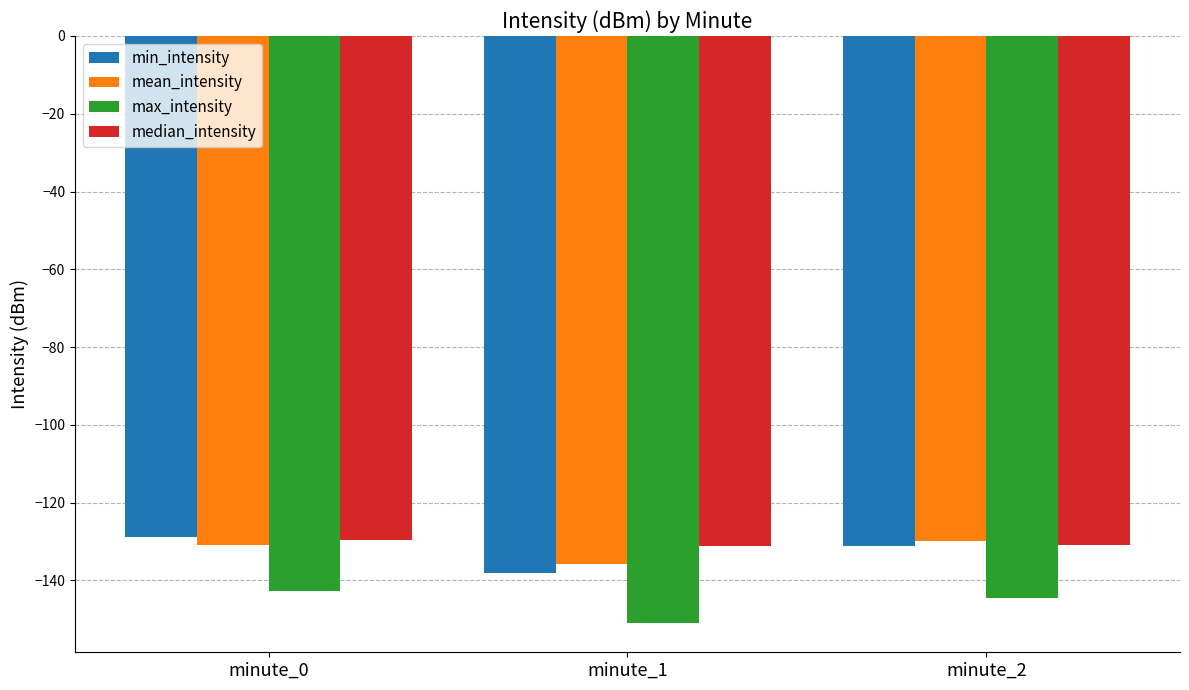

True or false: median_intensity has a value of -129.6 at minute_0.

True